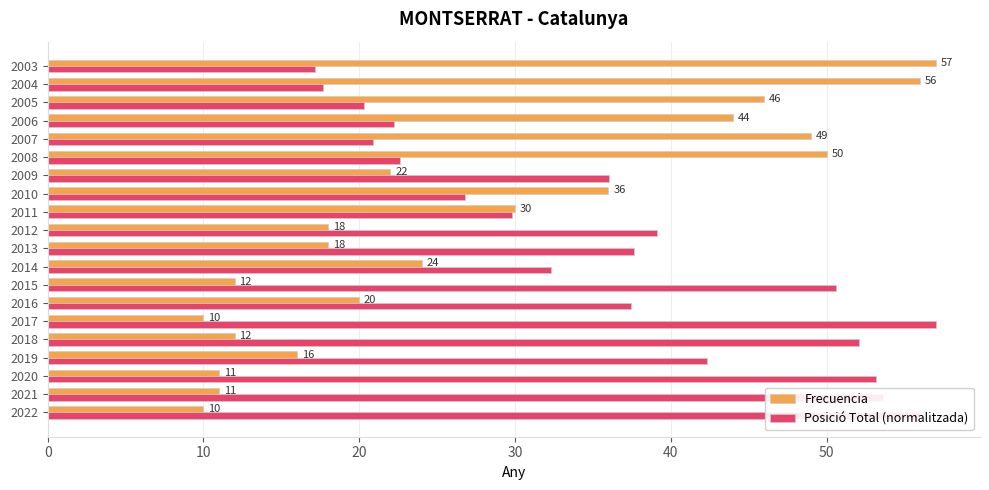

Which series has the largest total across all categories?

Posició Total (normalitzada)